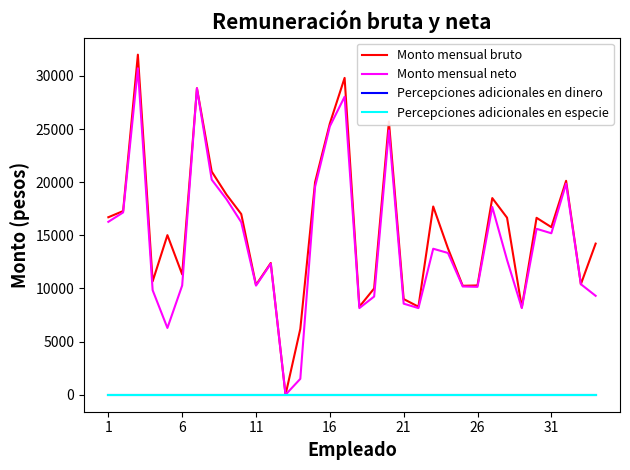

How many lines are shown in the chart?

4